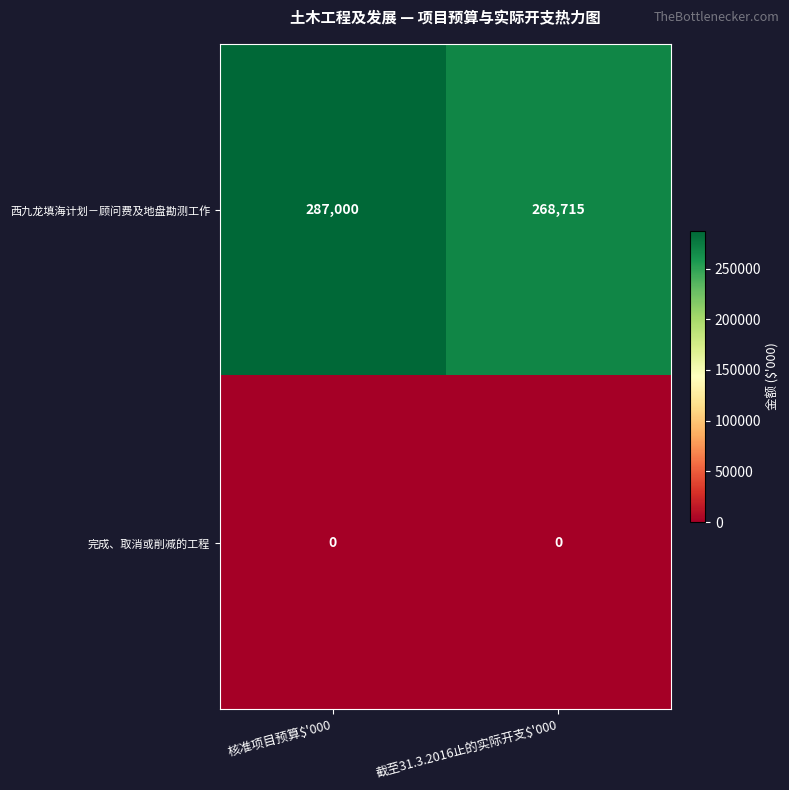

Is it true that 西九龙填海计划－顾问费及地盘勘测工作 equals 58471 at 截至31.3.2016止的实际开支$'000?

False